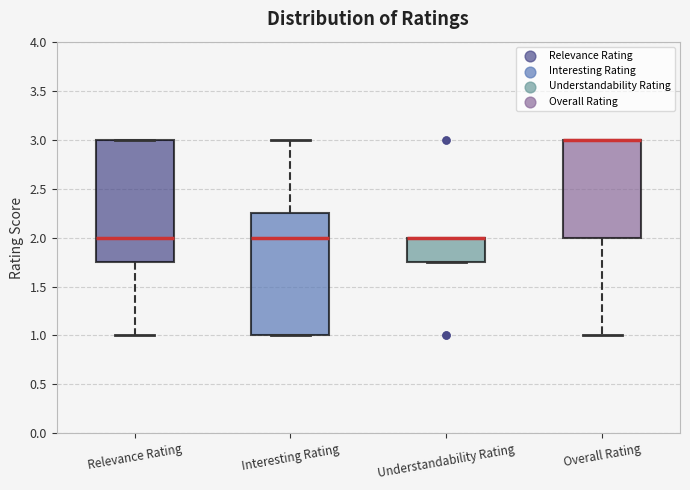

Where does the median line of the box for Interesting Rating sit on the y-axis? The values are not printed on the chart, so give them approximately, as read against the axis.

2.00